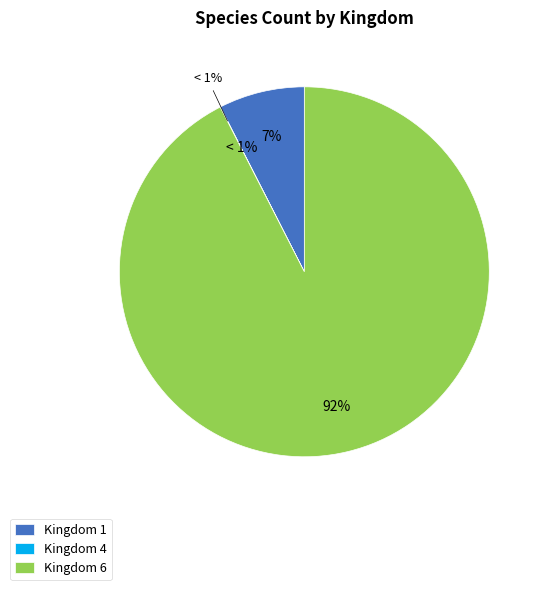

Combined, do 1 and 6 account for over 50%?

Yes